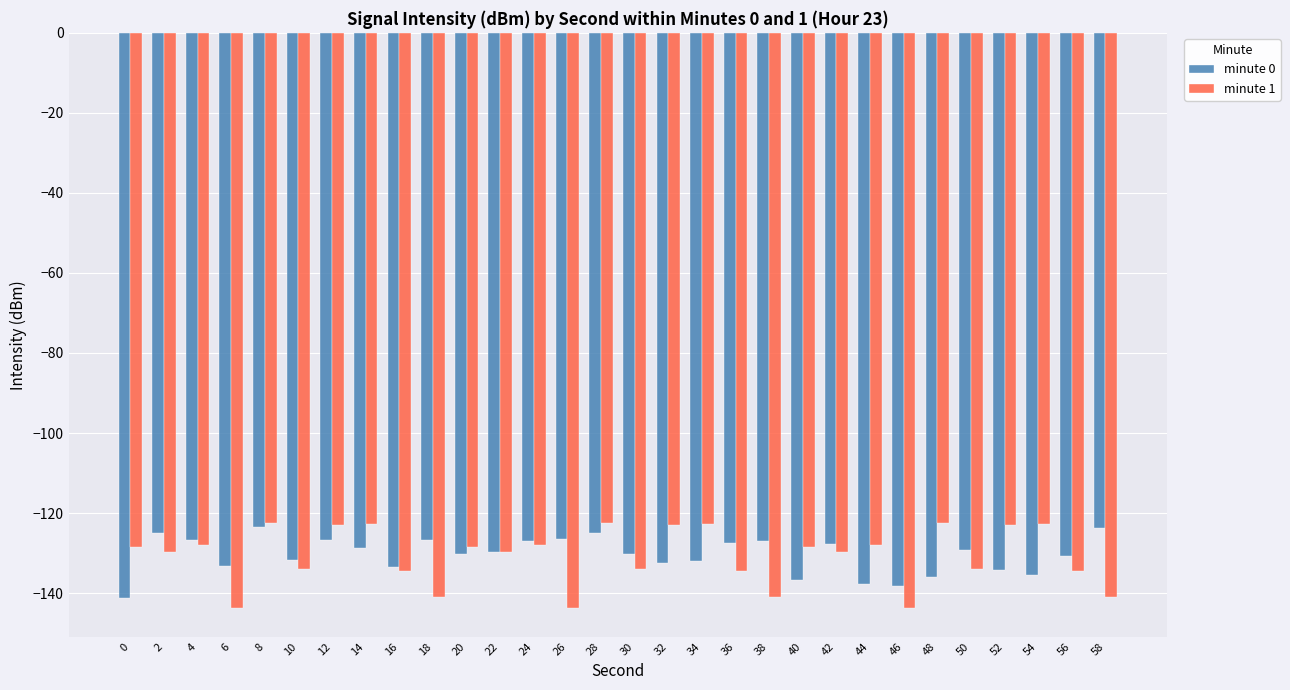

What is the total value across all series at 10?

-265.9